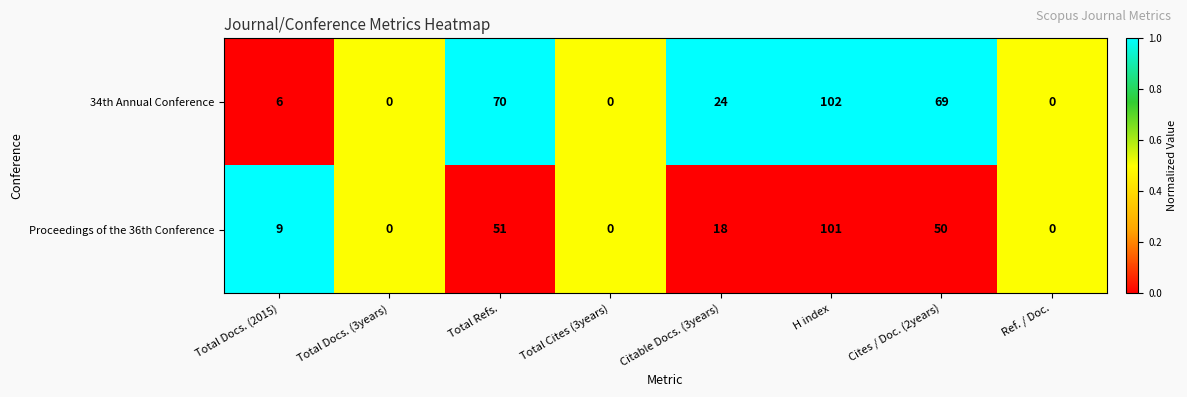

Count the number of data series in this chart.

2